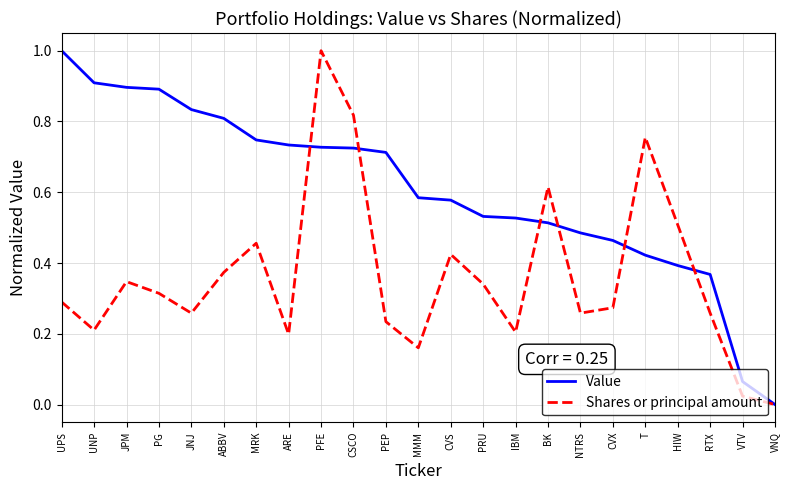

Rank the series at ARE from highest to lowest value.

Value, Shares or principal amount